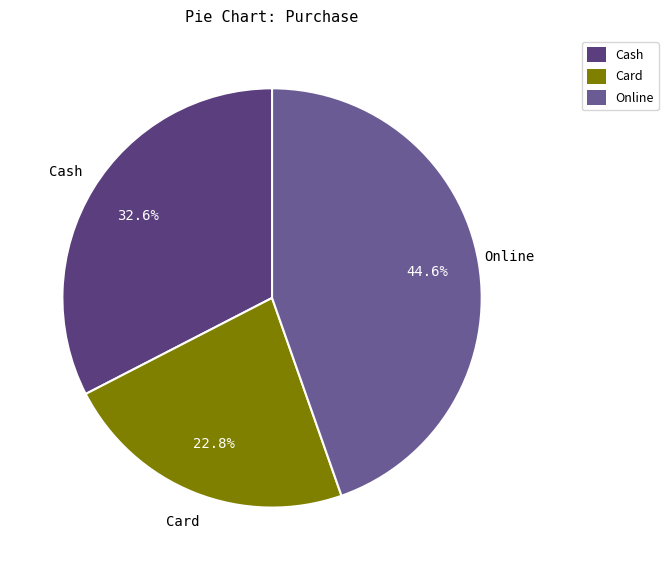

What is the ratio of the value at Card to the value at Cash?

0.7